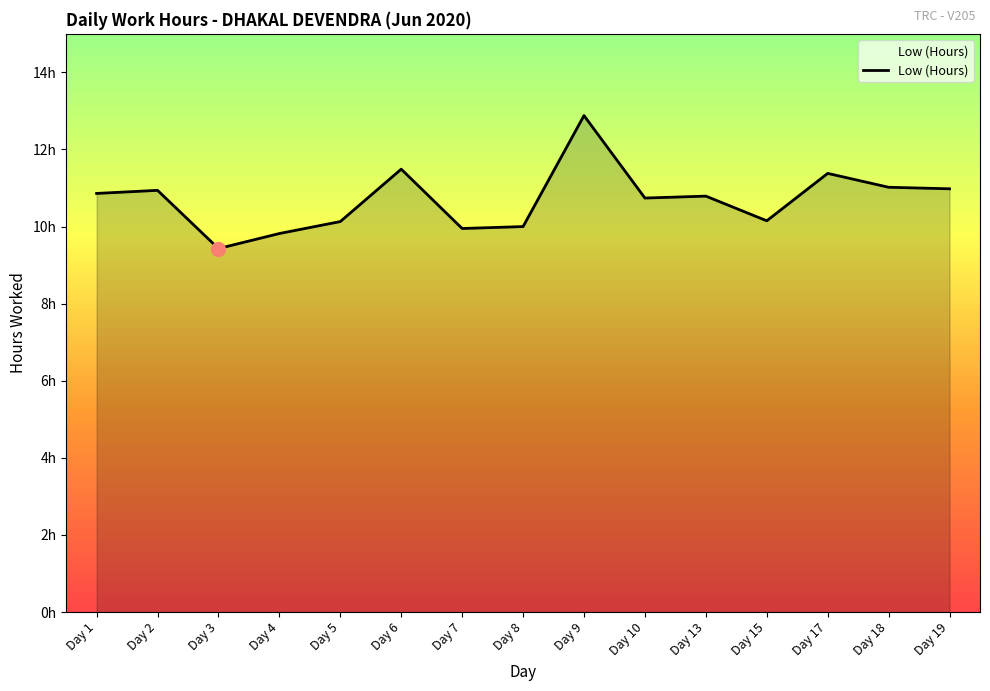

Which category has the lowest value across all series?

Day 3